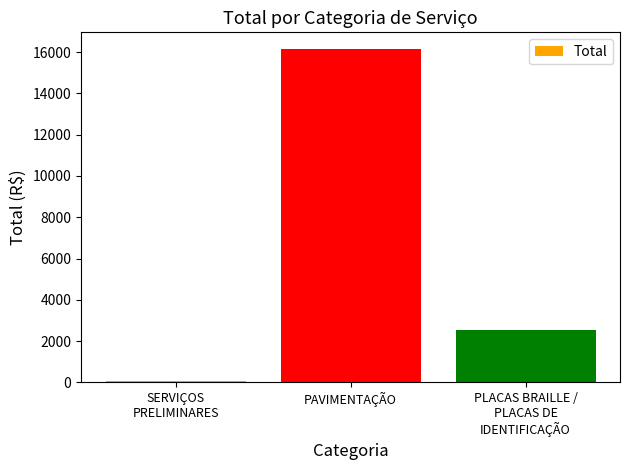

The value at PAVIMENTAÇÃO is 16152.6. True or false?

True